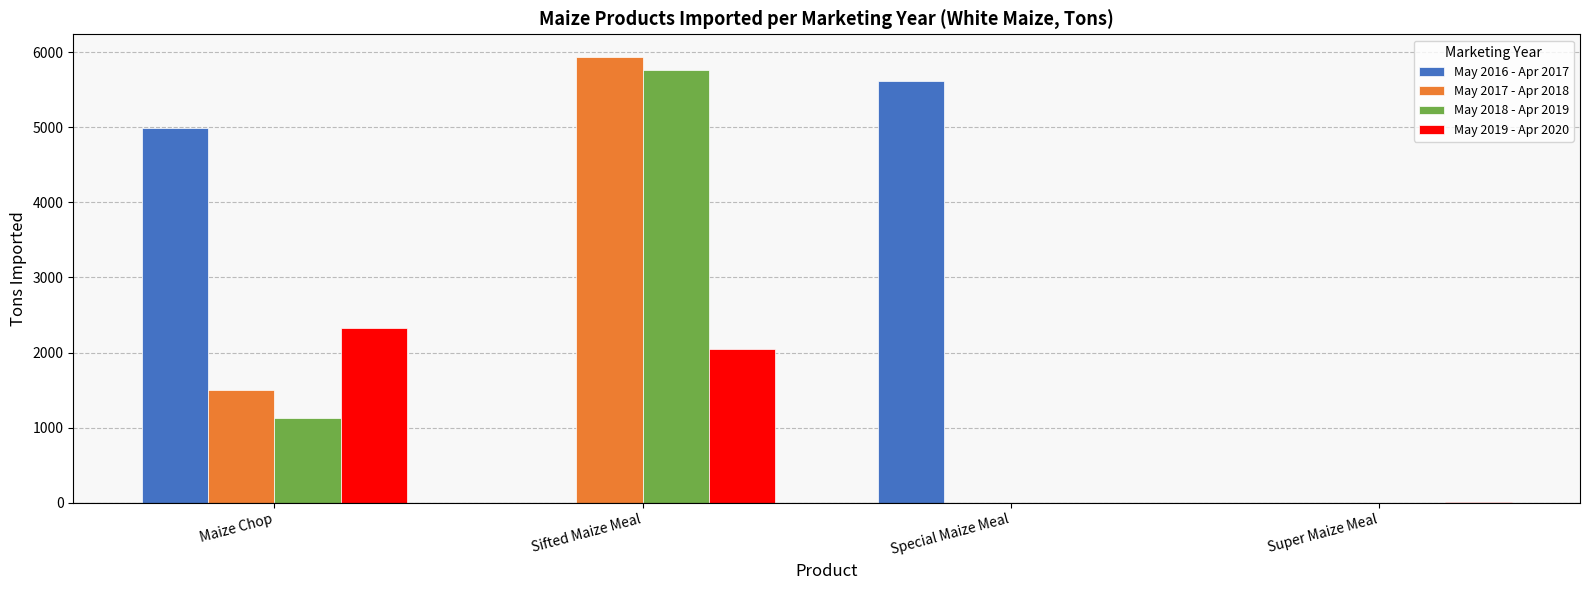

What are all the series names shown in the legend?

May 2016 - Apr 2017, May 2017 - Apr 2018, May 2018 - Apr 2019, May 2019 - Apr 2020